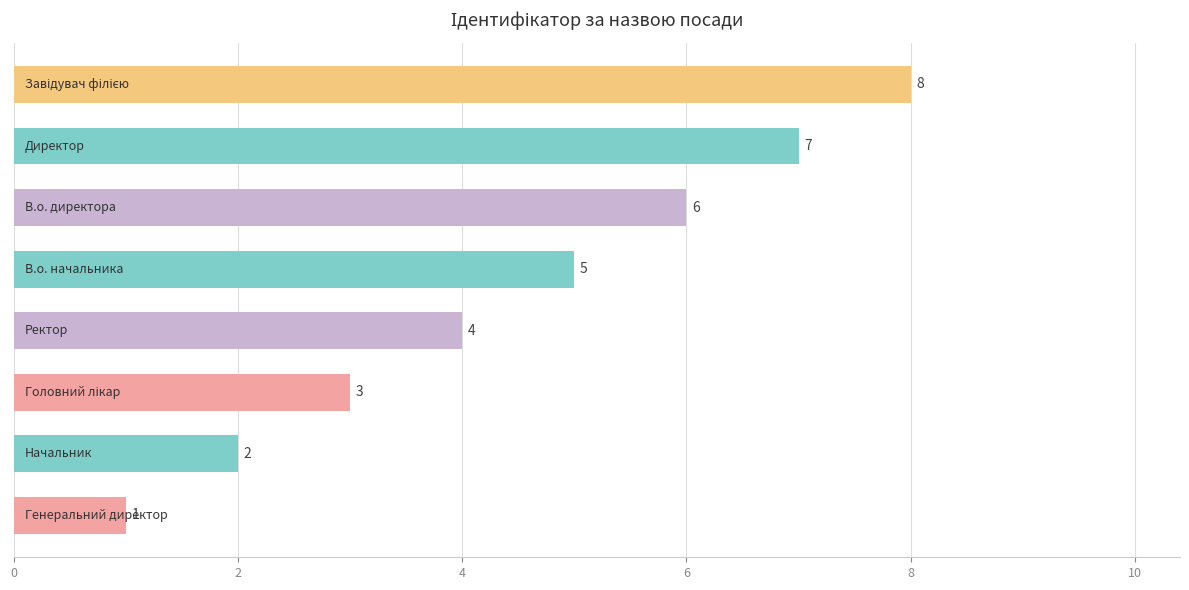

Reading top to bottom, extract all data points from this chart.

8	7	6	5	4	3	2	1